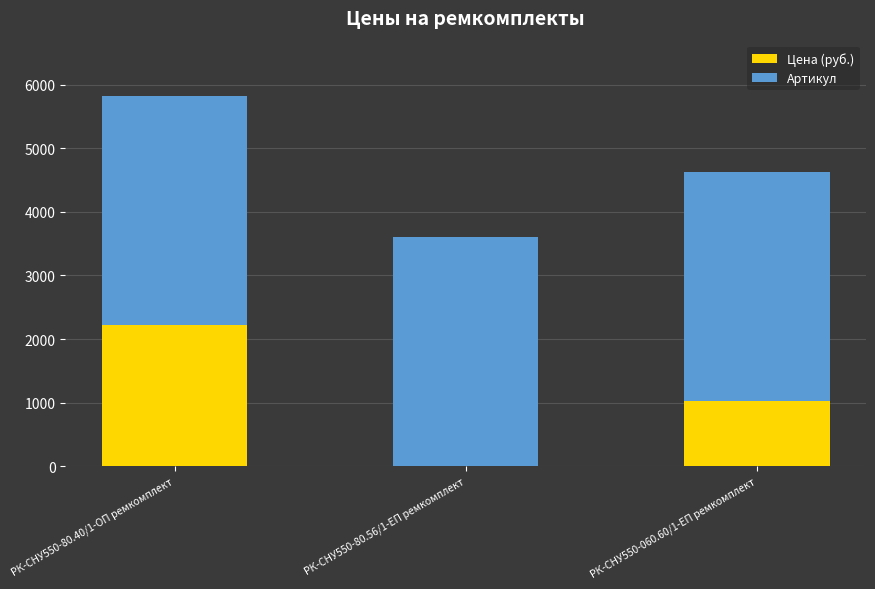

At which category is the sum across all series the highest?

РК-СНУ550-80.40/1-ОП ремкомплект